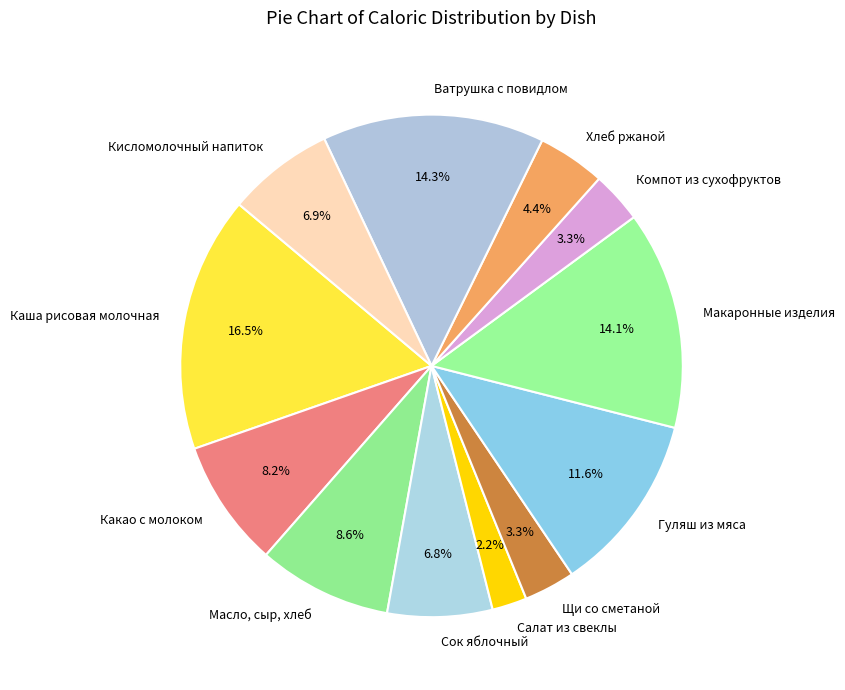

Which has a higher value, Компот из сухофруктов or Салат из свеклы?

Компот из сухофруктов